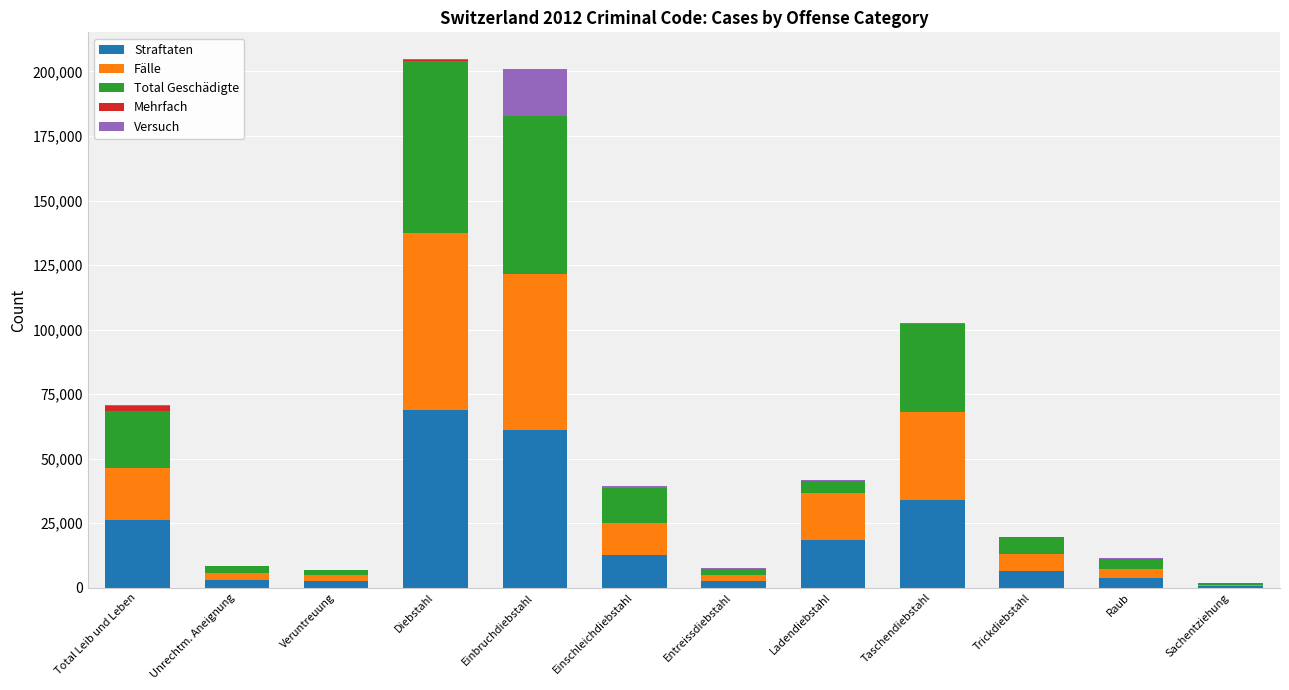

Is it true that Straftaten equals 12620 at Total Leib und Leben?

False